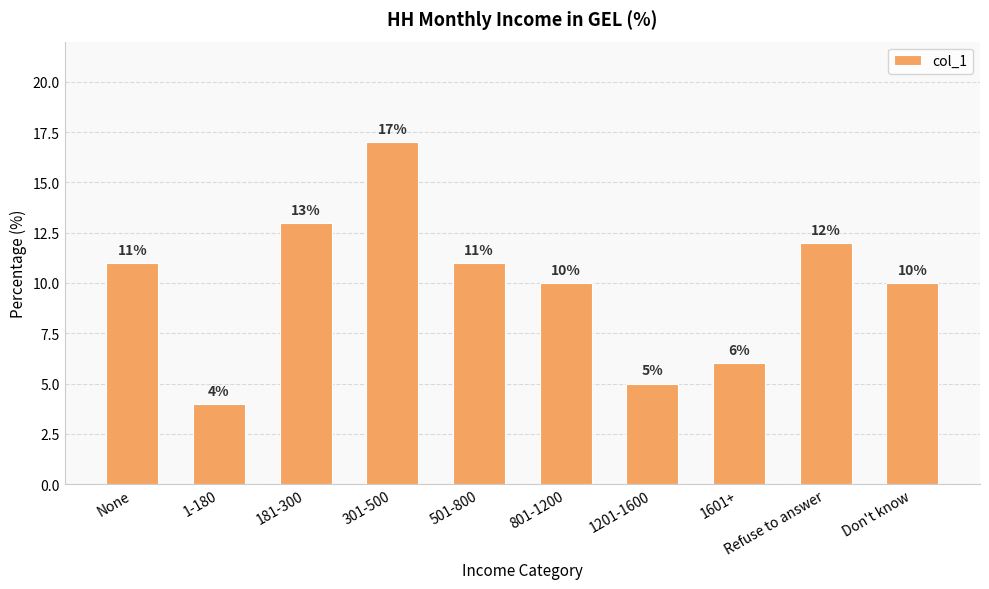

Which has a higher value, 1-180 or 1601+?

1601+